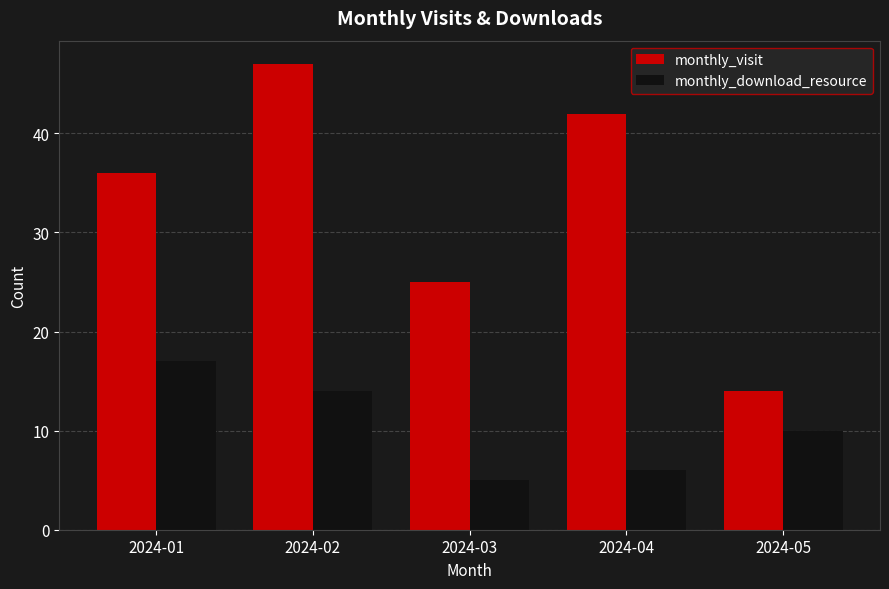

What is the difference between the maximum and minimum values in the monthly_download_resource series?

12